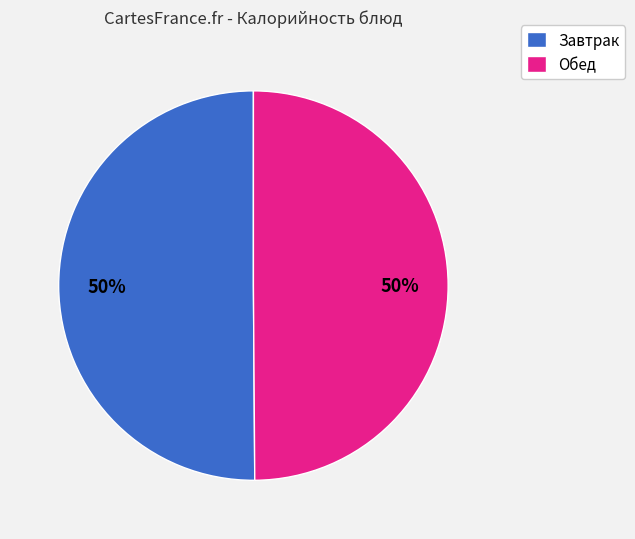

Is the sum of Завтрак and Обед greater than half?

Yes